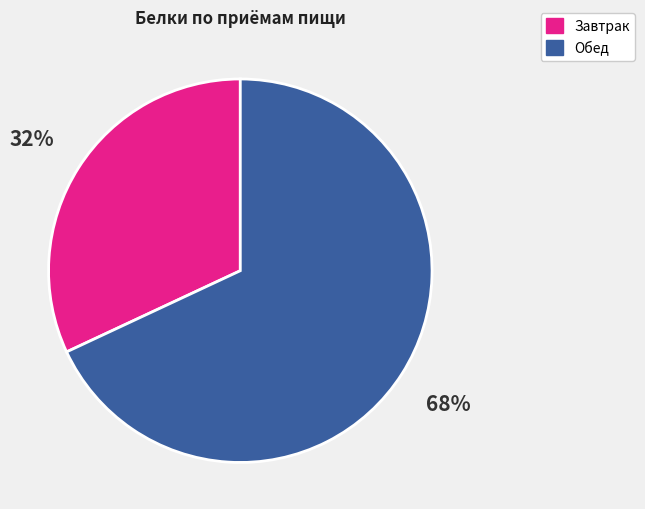

To the nearest percent, what is the average slice percentage?

50%